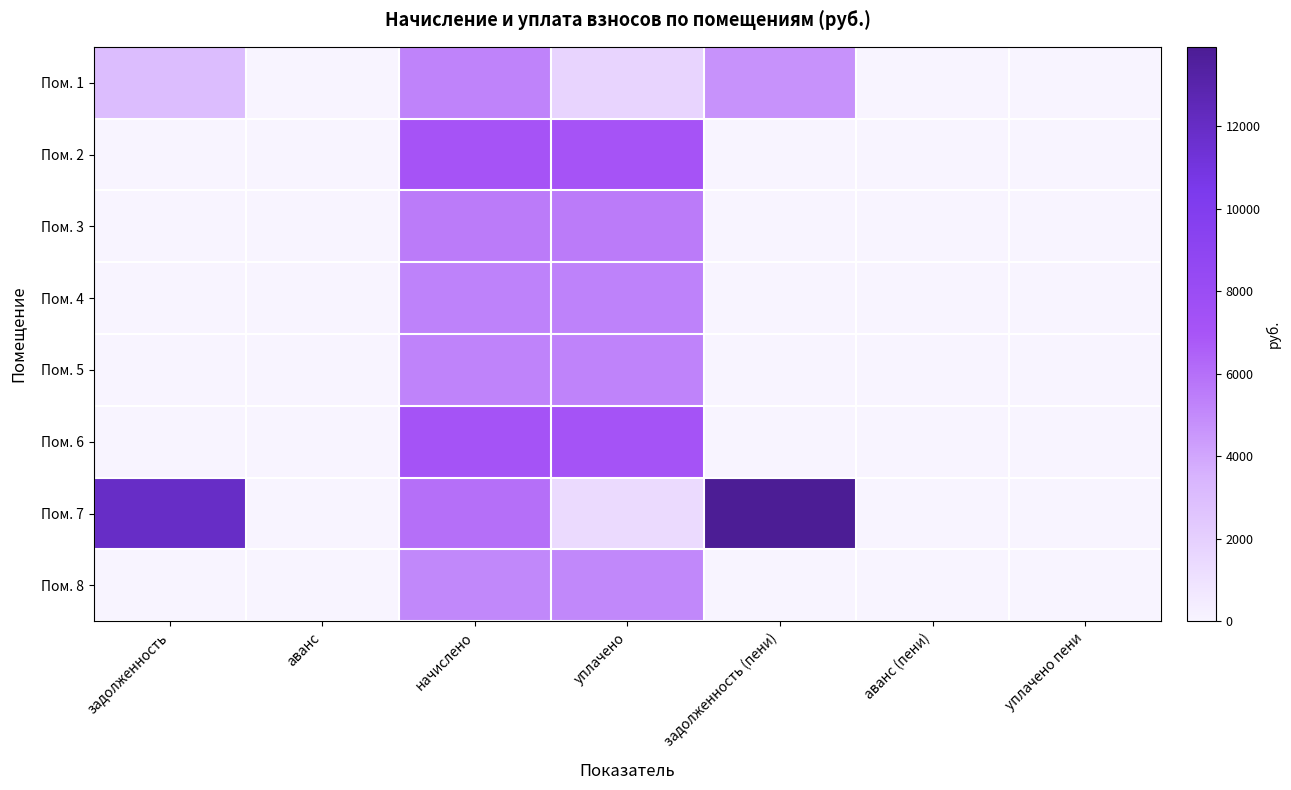

Reading right to left, transcribe all the data shown in this chart.

Пом. 1: уплачено пени=0.0	аванс (пени)=0.0	задолженность (пени)=4700.5	уплачено=1704.0	начислено=5228.8	аванс=0.0	задолженность=2957.6
Пом. 2: уплачено пени=0.0	аванс (пени)=0.0	задолженность (пени)=0.0	уплачено=7079.4	начислено=7079.4	аванс=0.4	задолженность=0.0
Пом. 3: уплачено пени=0.0	аванс (пени)=0.0	задолженность (пени)=0.0	уплачено=5589.0	начислено=5589.0	аванс=0.0	задолженность=0.0
Пом. 4: уплачено пени=0.0	аванс (пени)=0.0	задолженность (пени)=0.0	уплачено=5303.3	начислено=5303.3	аванс=0.0	задолженность=0.0
Пом. 5: уплачено пени=0.0	аванс (пени)=0.0	задолженность (пени)=0.0	уплачено=5241.2	начислено=5241.2	аванс=0.0	задолженность=0.0
Пом. 6: уплачено пени=0.0	аванс (пени)=0.0	задолженность (пени)=0.0	уплачено=7129.1	начислено=7129.1	аванс=0.0	задолженность=0.0
Пом. 7: уплачено пени=0.0	аванс (пени)=0.0	задолженность (пени)=13924.7	уплачено=1400.0	начислено=6011.3	аванс=0.0	задолженность=11920.9
Пом. 8: уплачено пени=0.0	аванс (пени)=0.0	задолженность (пени)=0.0	уплачено=5104.7	начислено=5104.7	аванс=0.0	задолженность=0.0